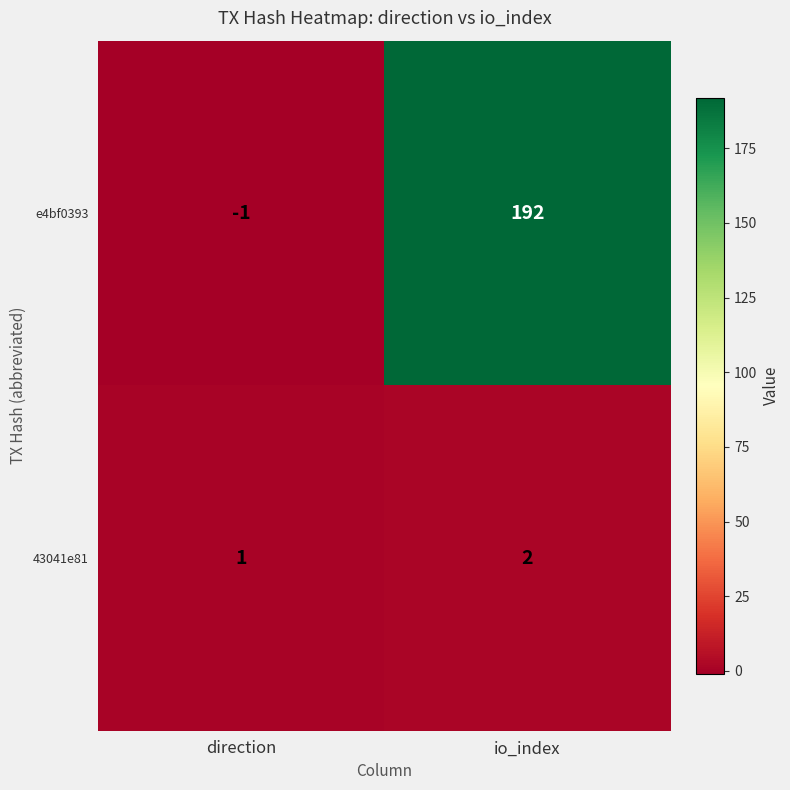

What is the difference between the maximum and minimum values in the e4bf0393 series?

193